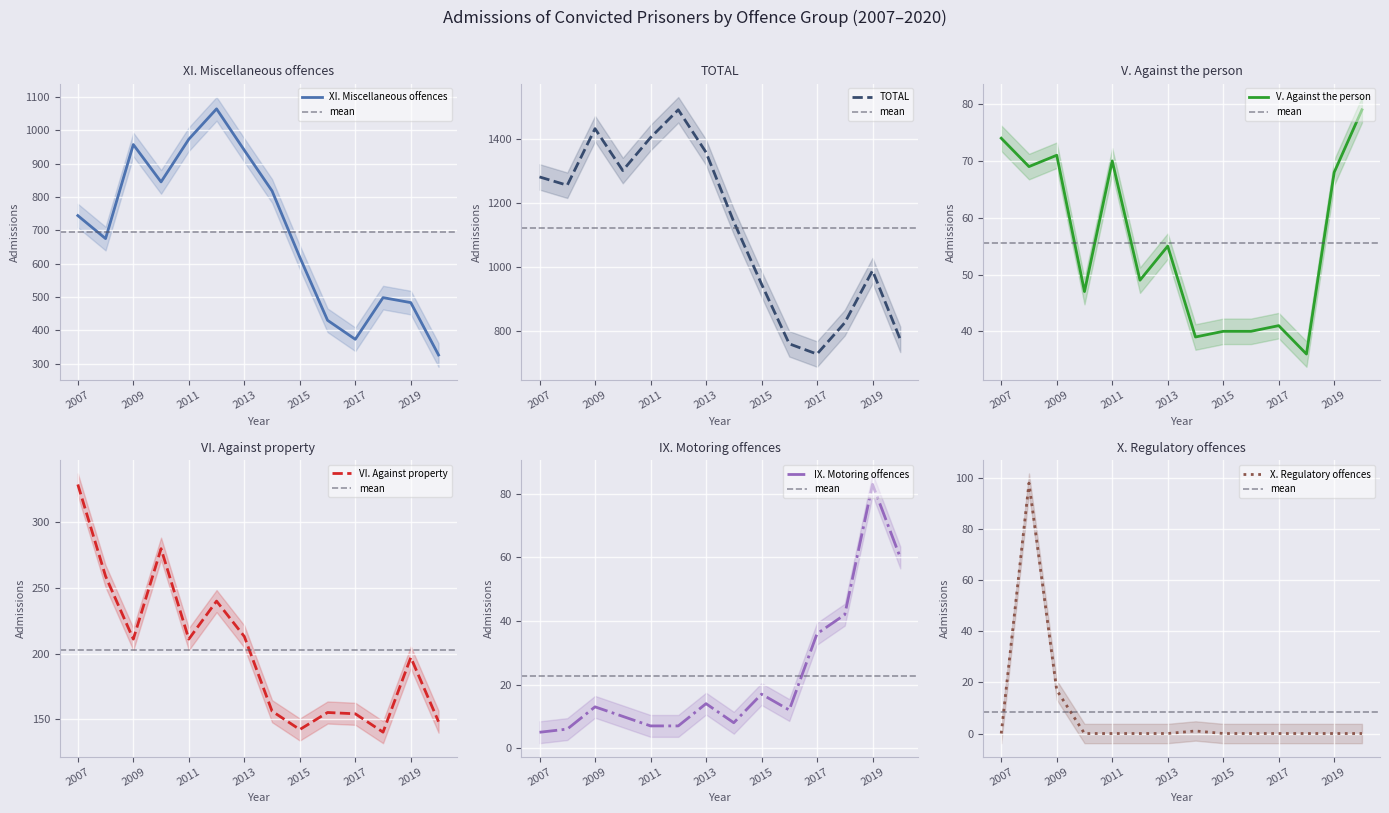

Which category has the highest value across all series?

2012